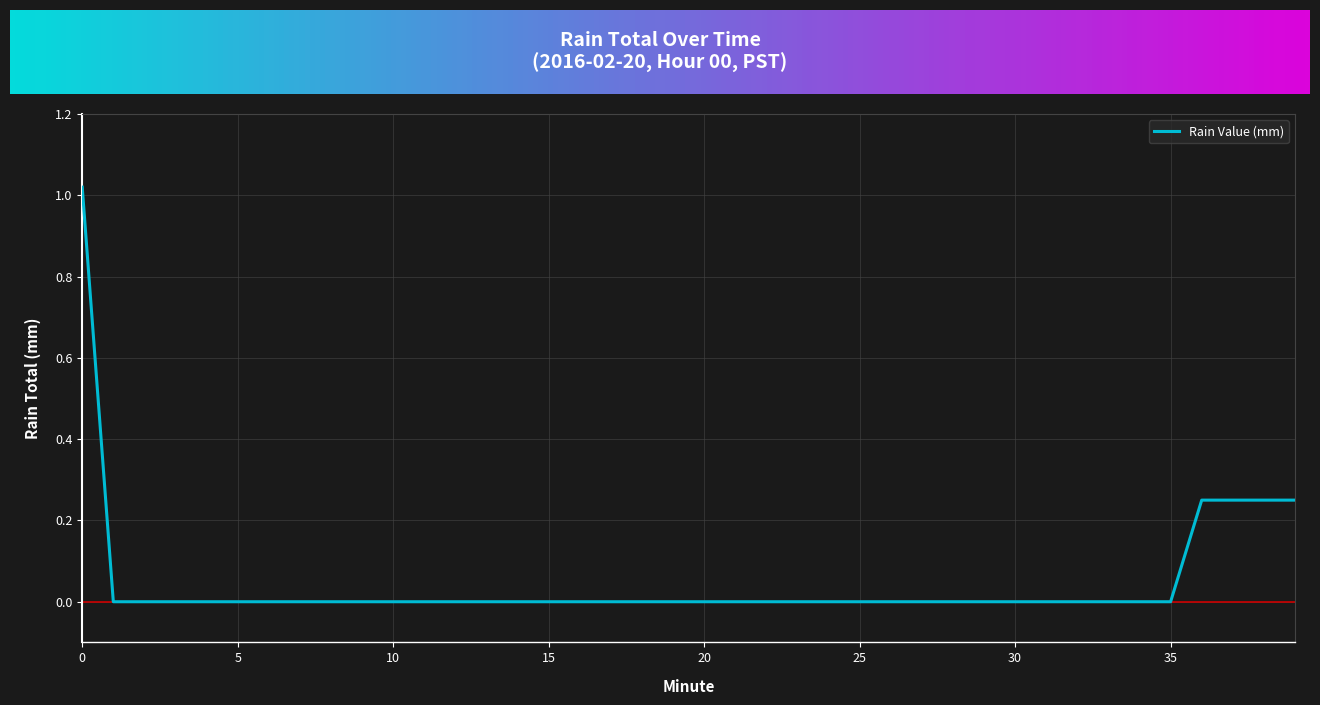

What is the maximum value shown in the chart?

1.0